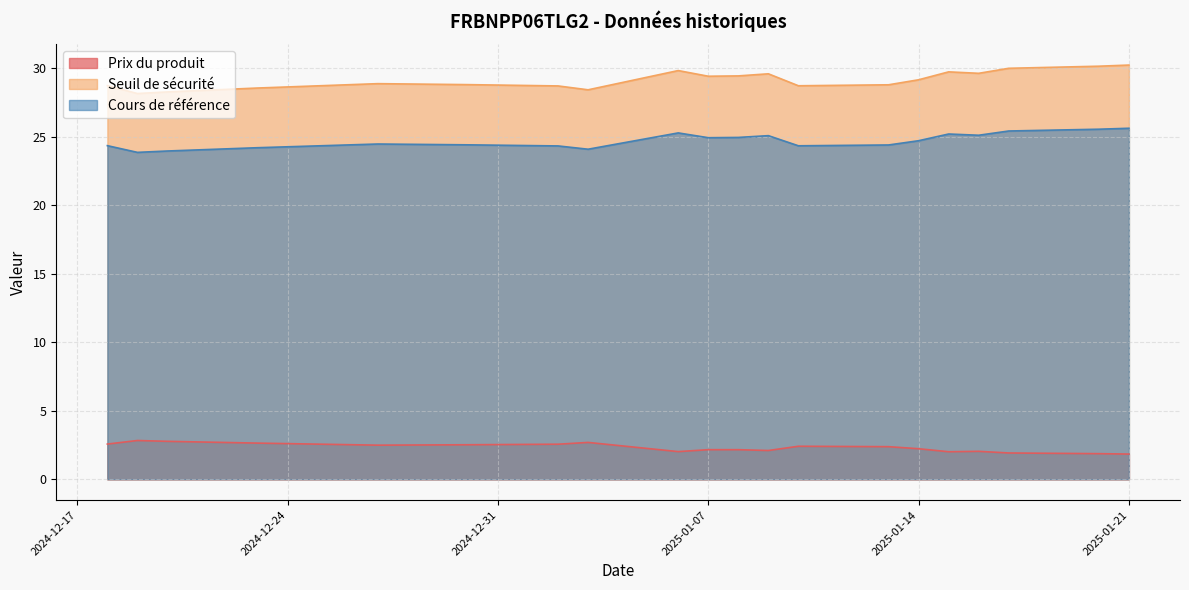

What are all the series names shown in the legend?

Prix du produit, Seuil de sécurité, Cours de référence